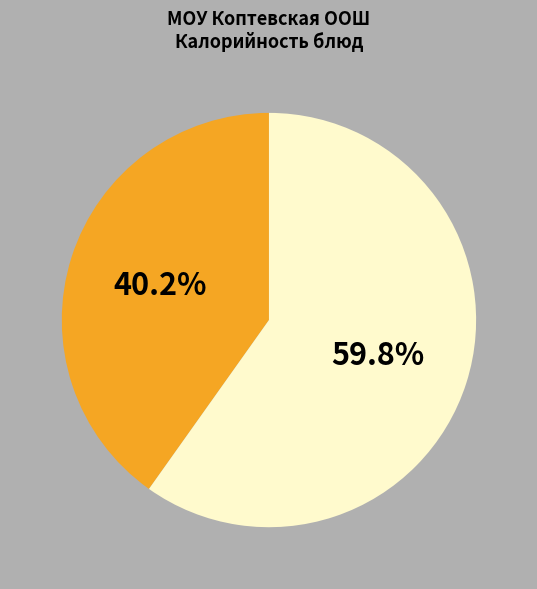

Is there a majority slice in this chart?

Yes